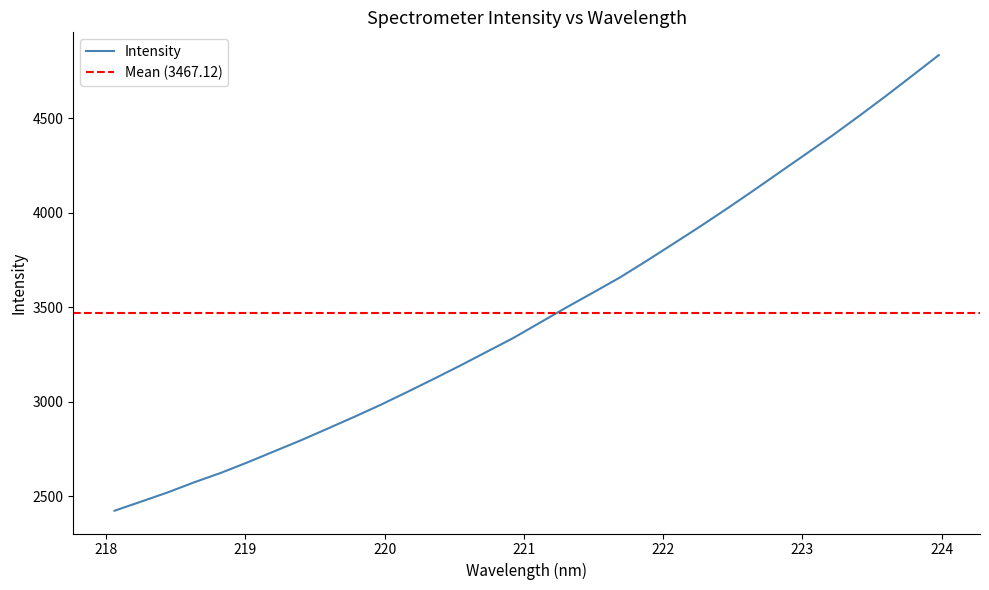

List the labels in order of value, largest first.

223.9802, 223.7895, 223.5987, 223.408, 223.2172, 223.0264, 222.8355, 222.6447, 222.4538, 222.263, 222.0721, 221.8812, 221.6902, 221.4993, 221.3083, 221.1174, 220.9264, 220.7354, 220.5444, 220.3533, 220.1623, 219.9712, 219.7801, 219.589, 219.3979, 219.2067, 219.0156, 218.8244, 218.6332, 218.442, 218.2508, 218.0596